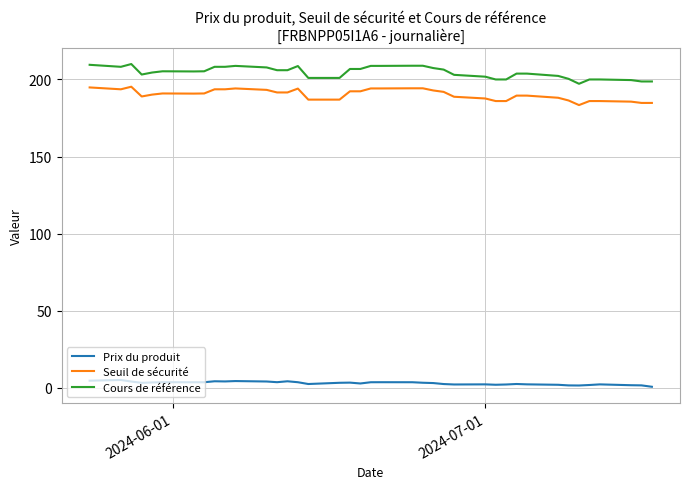

What is the value of the Prix du produit point at the 4th from the left?

2.3